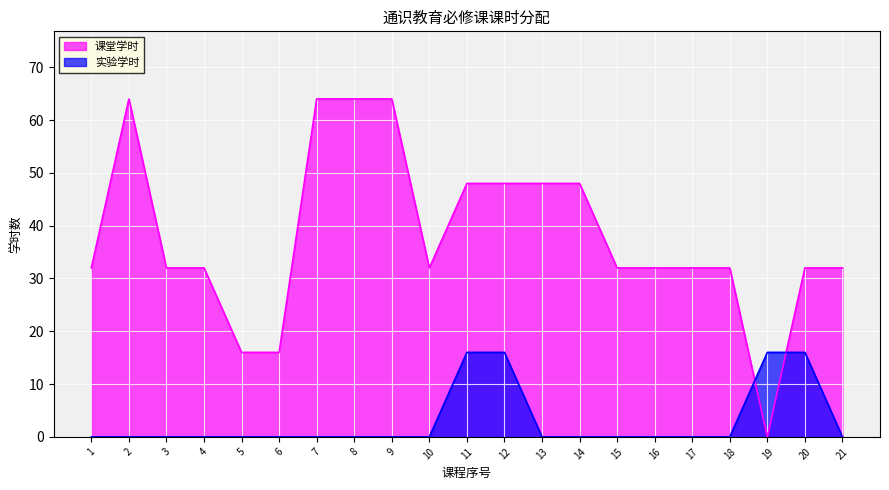

At which category is the sum across all series the highest?

2